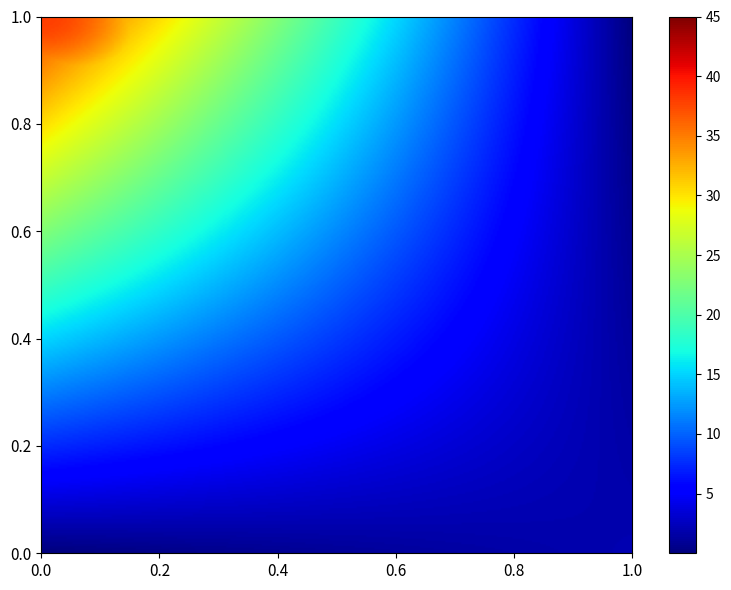

How many series are shown in this chart?

2